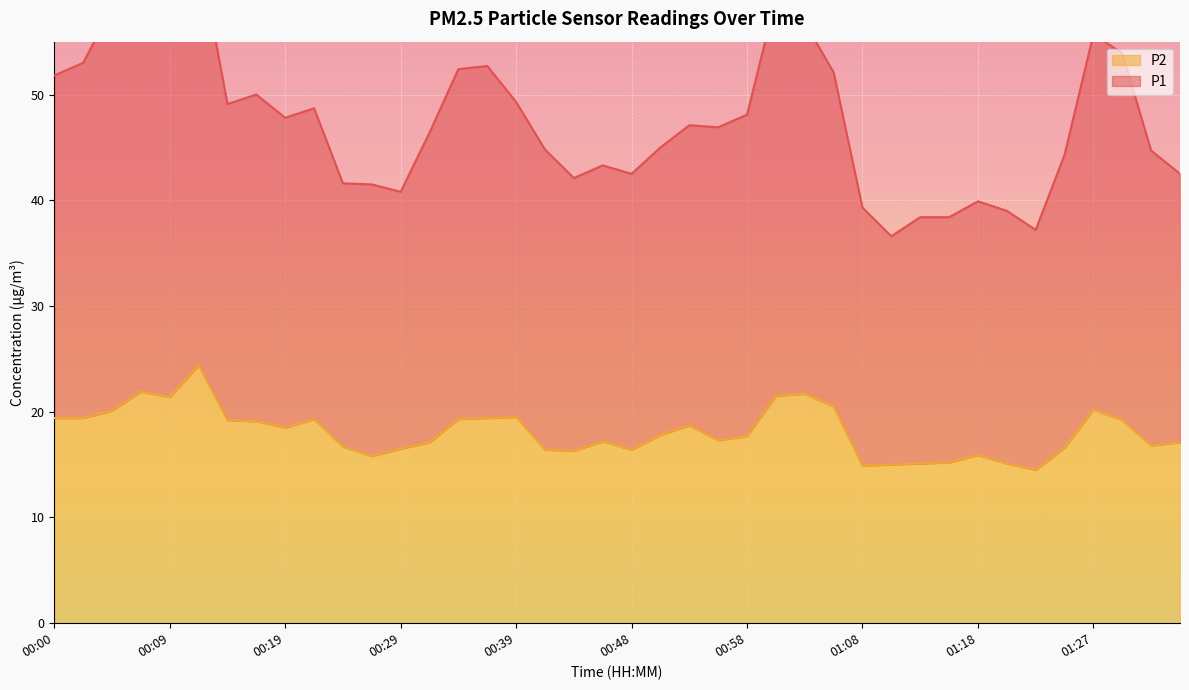

True or false: P1 has more than 1 points higher than both neighbors.

True